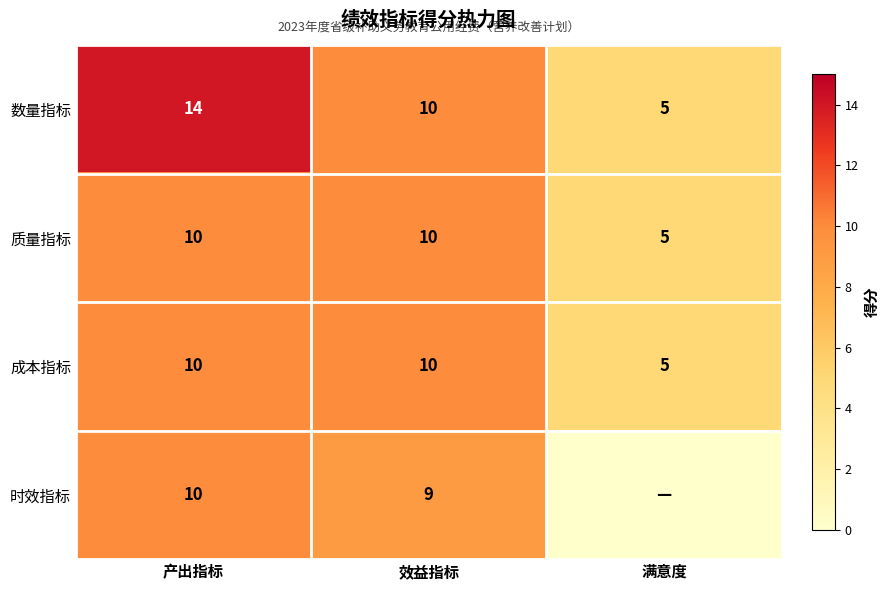

True or false: 数量指标 has a value of 10 at 效益指标.

True